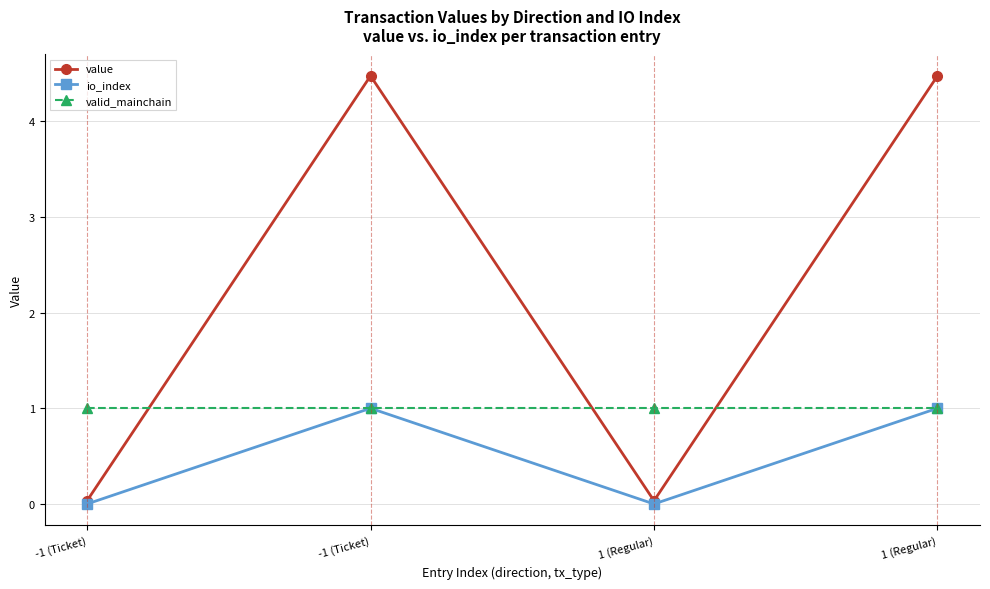

At which label does valid_mainchain reach its peak?

-1 (Ticket)